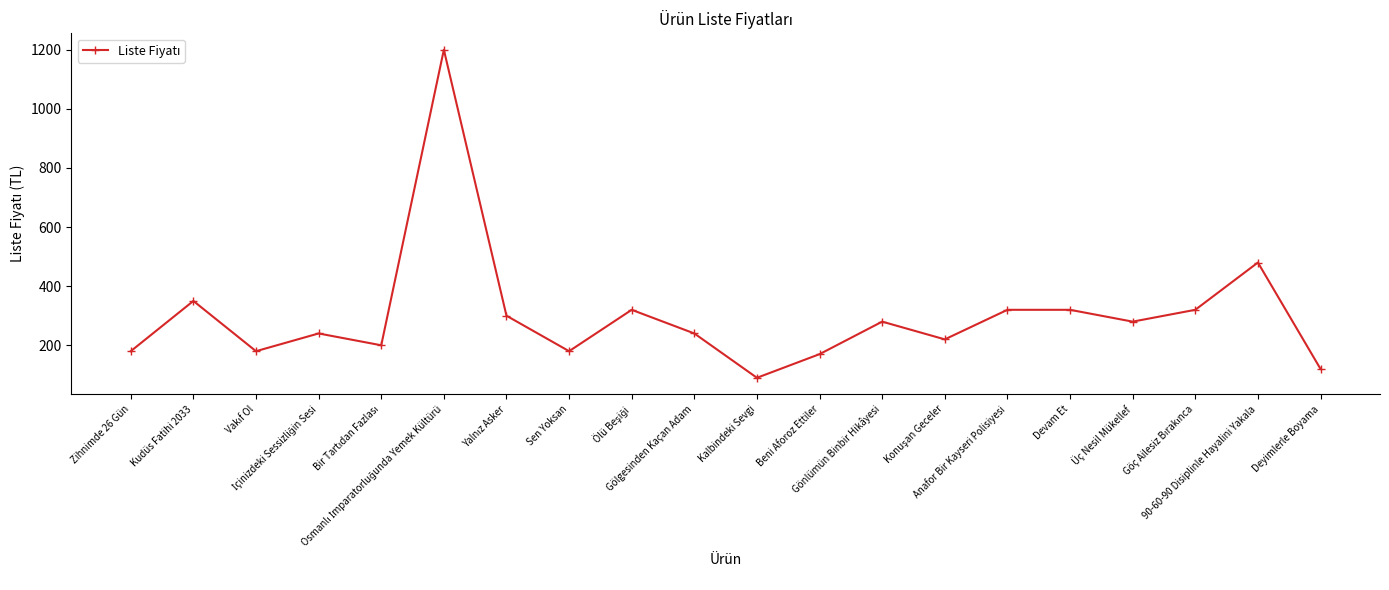

What is the sum of all values?

5990